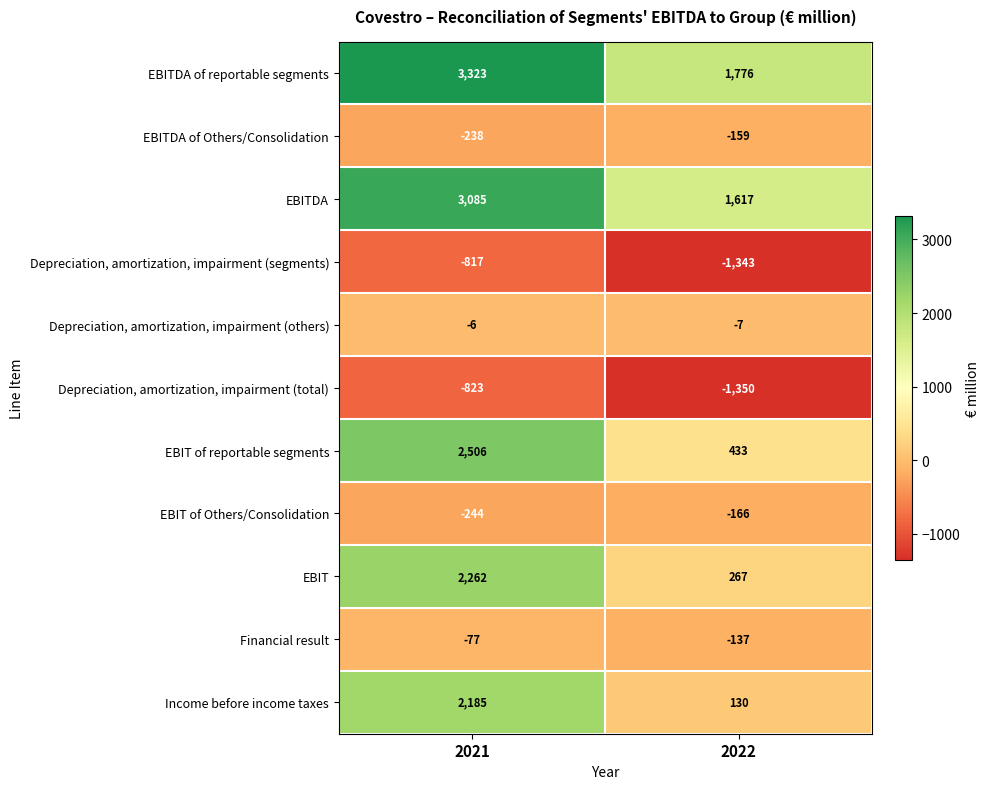

At which category does the chart reach its peak across all series?

2021